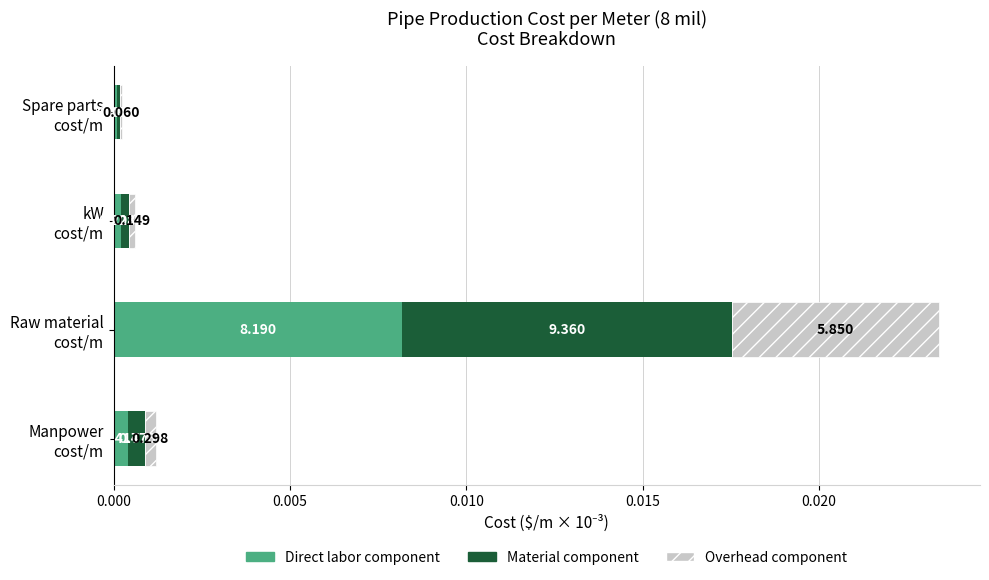

What are all the series names shown in the legend?

Direct labor component, Material component, Overhead component